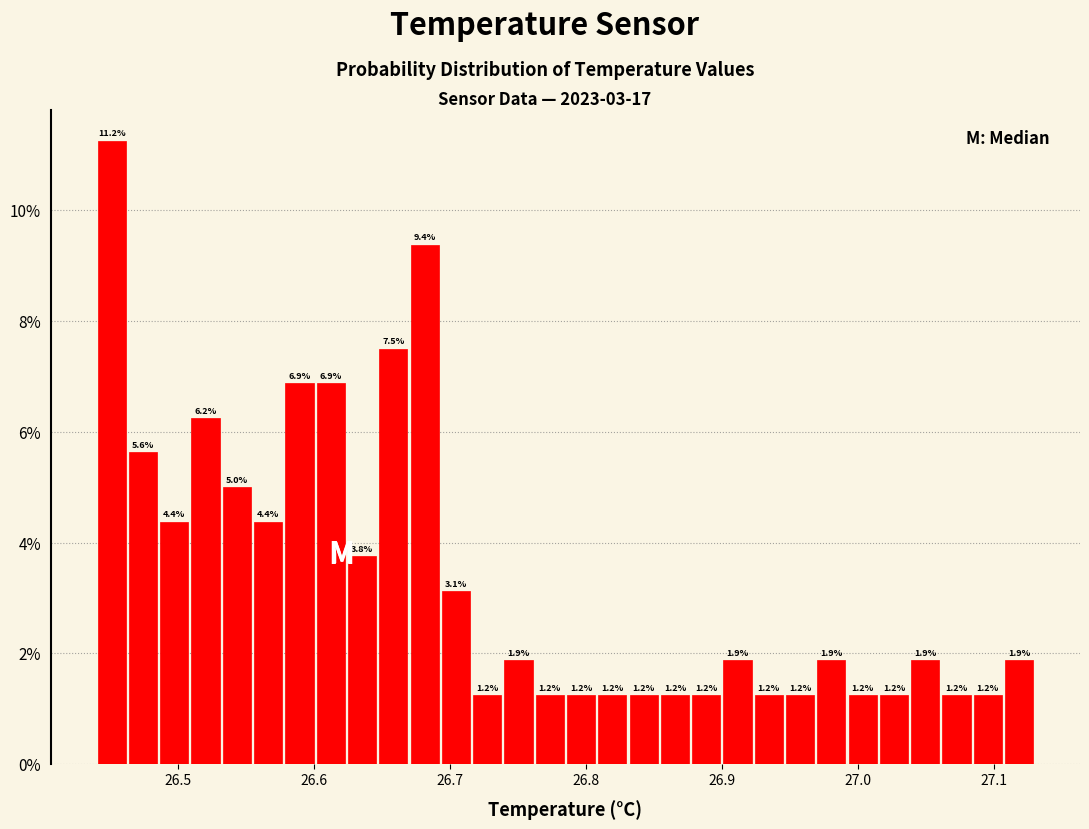

Around what value on the x-axis is the tallest bar? Give the approximate position of its centre, as read against the axis.

26.45